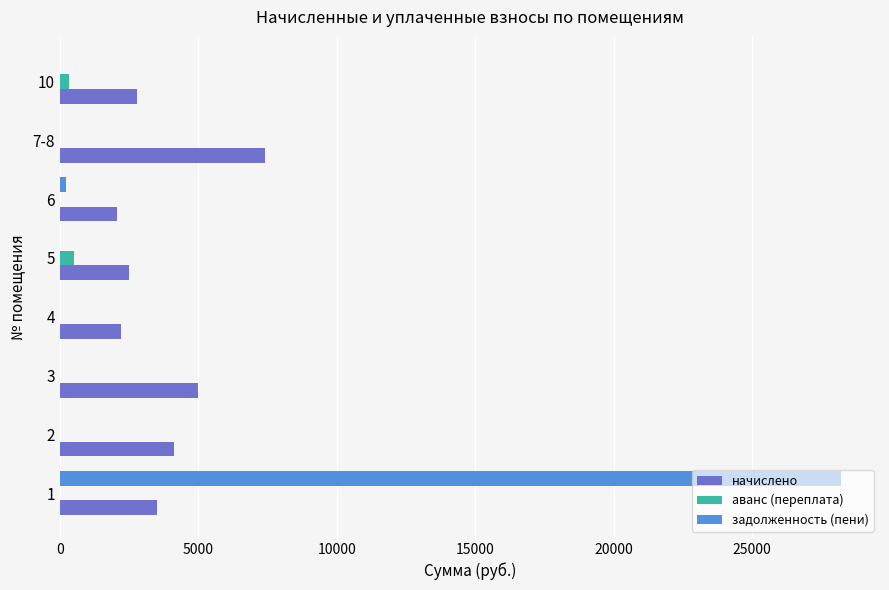

What is the sum of all задолженность (пени) values?

28444.6